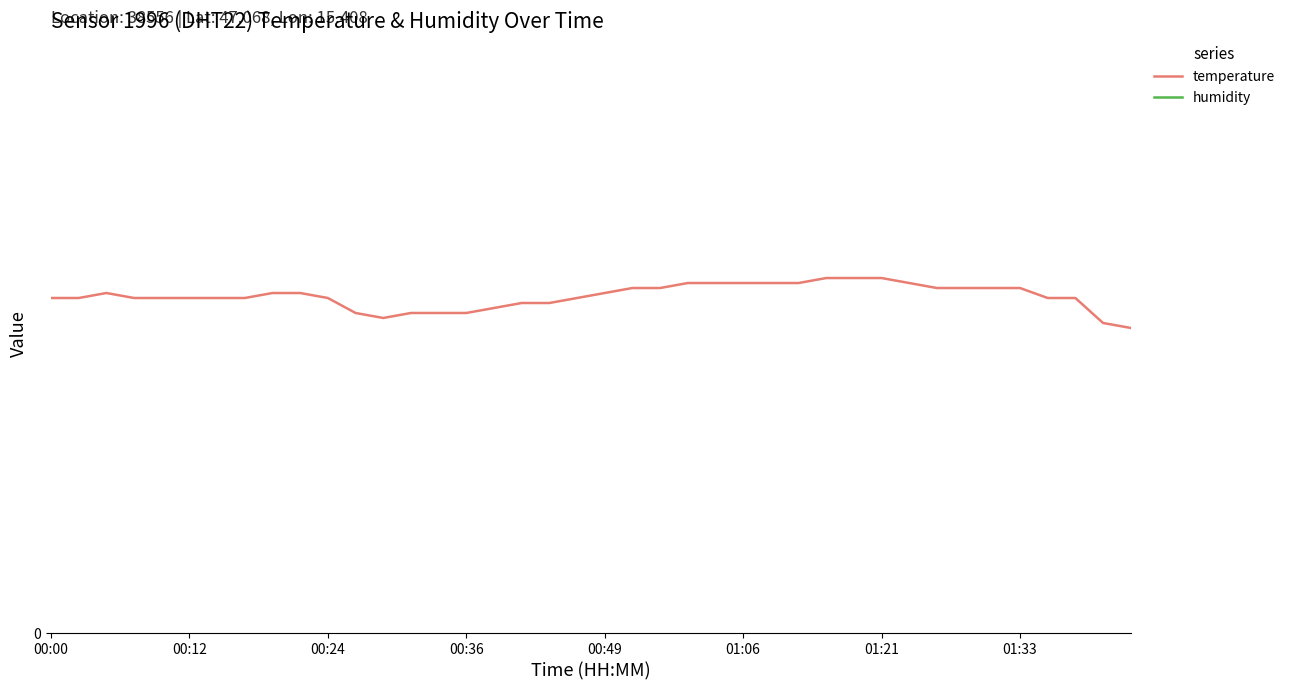

Reading left to right, what are all the values shown in this chart?

temperature: 6.7	6.7	6.8	6.7	6.7	6.7	6.7	6.7	6.8	6.8	6.7	6.4	6.3	6.4	6.4	6.4	6.5	6.6	6.6	6.7	6.8	6.9	6.9	7.0	7.0	7.0	7.0	7.0	7.1	7.1	7.1	7.0	6.9	6.9	6.9	6.9	6.7	6.7	6.2	6.1
humidity: 99.9	99.9	99.9	99.9	99.9	99.9	99.9	99.9	99.9	99.9	99.9	99.9	99.9	99.9	99.9	99.9	99.9	99.9	99.9	99.9	99.9	99.9	99.9	99.9	99.9	99.9	99.9	99.9	99.9	99.9	99.9	99.9	99.9	99.9	99.9	99.9	99.9	99.9	99.9	99.9